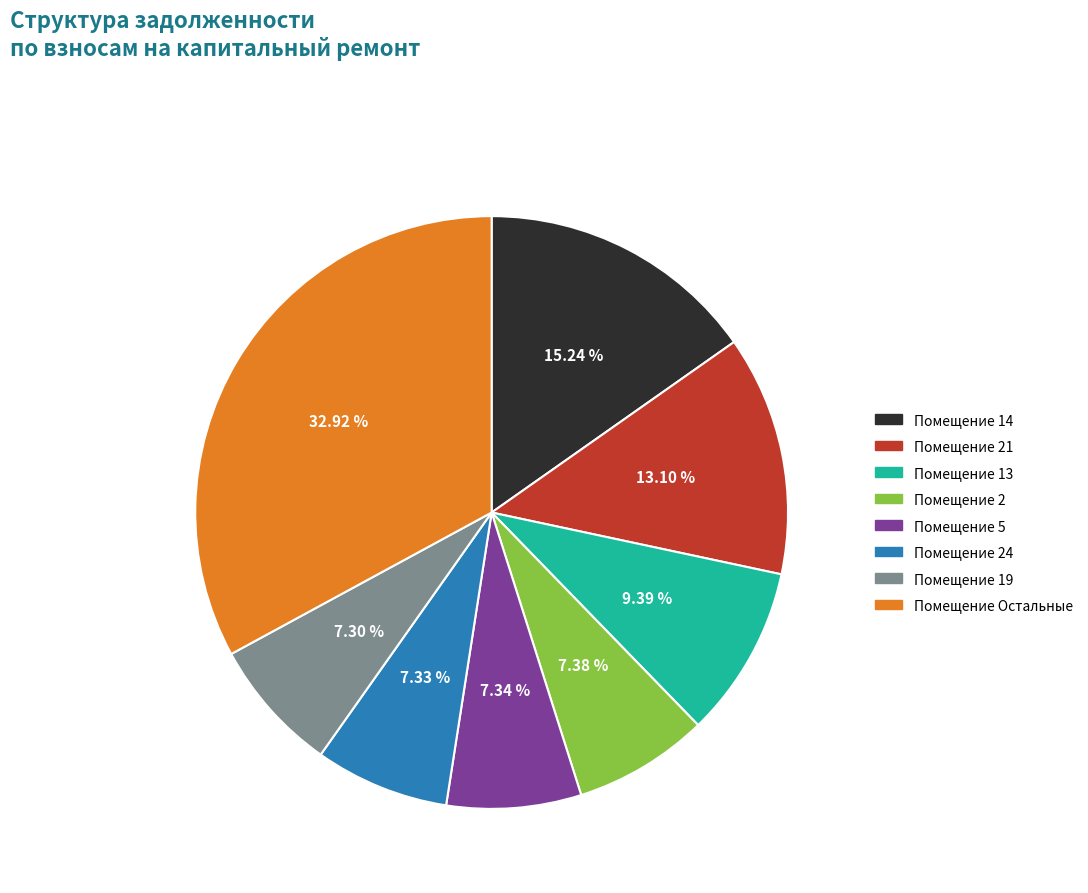

Does any single category account for the majority?

No